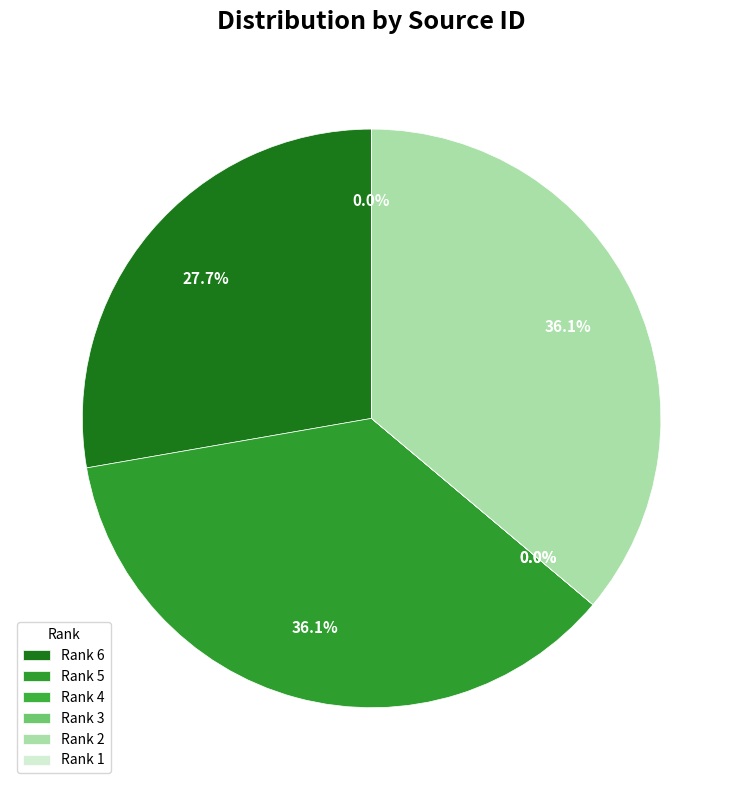

The Rank 6 slice represents 37% of the pie. True or false?

False